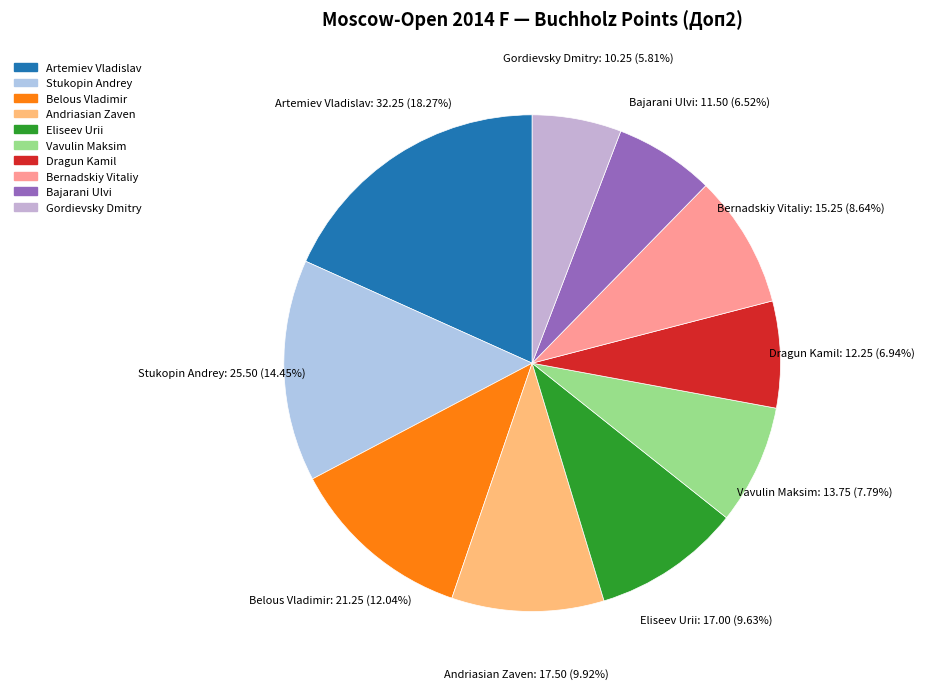

Which has a higher value, Gordievsky Dmitry or Artemiev Vladislav?

Artemiev Vladislav